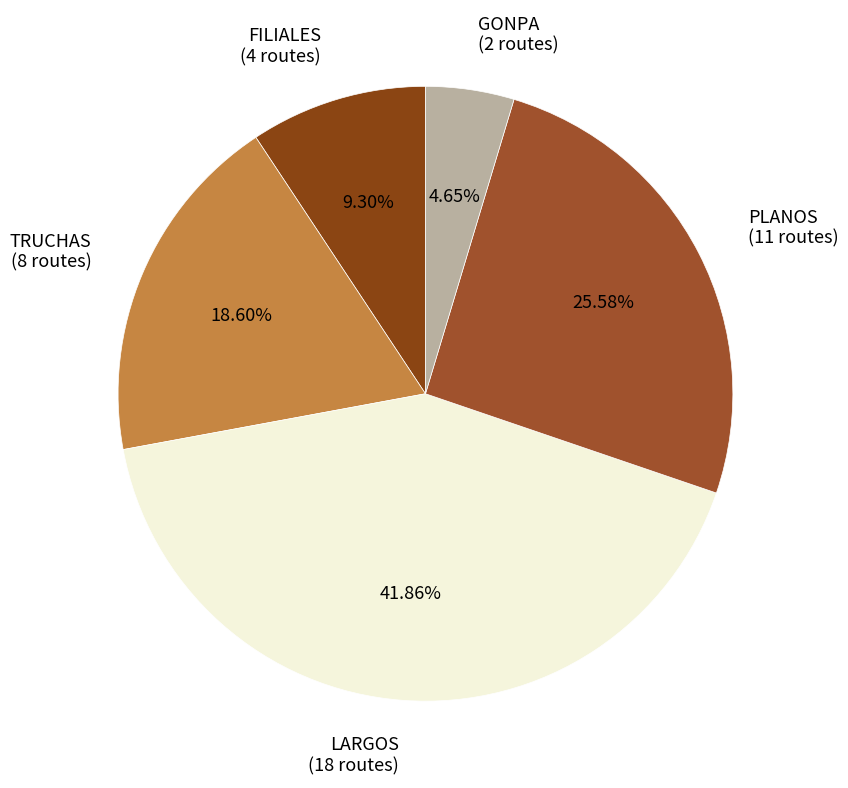

How many slices are in this pie chart?

5